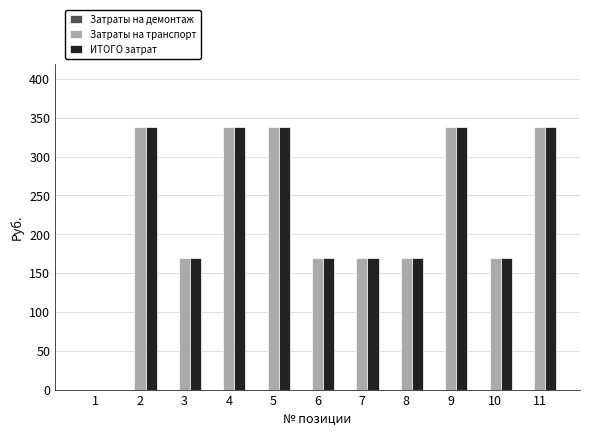

How many groups of bars are there?

11